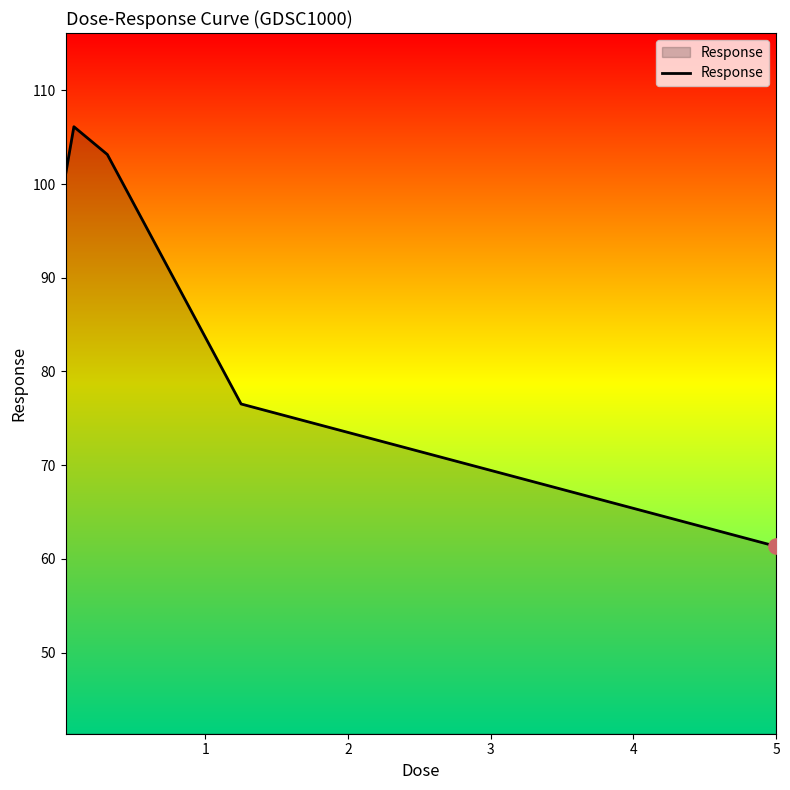

What is the smallest value displayed?

61.3